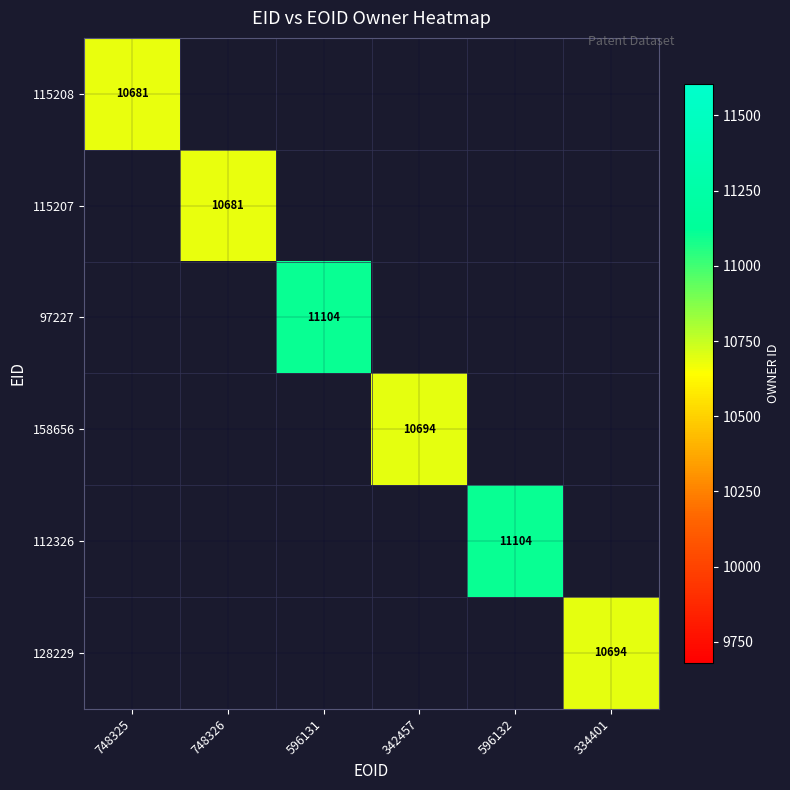

What is the smallest value displayed?

10681.0